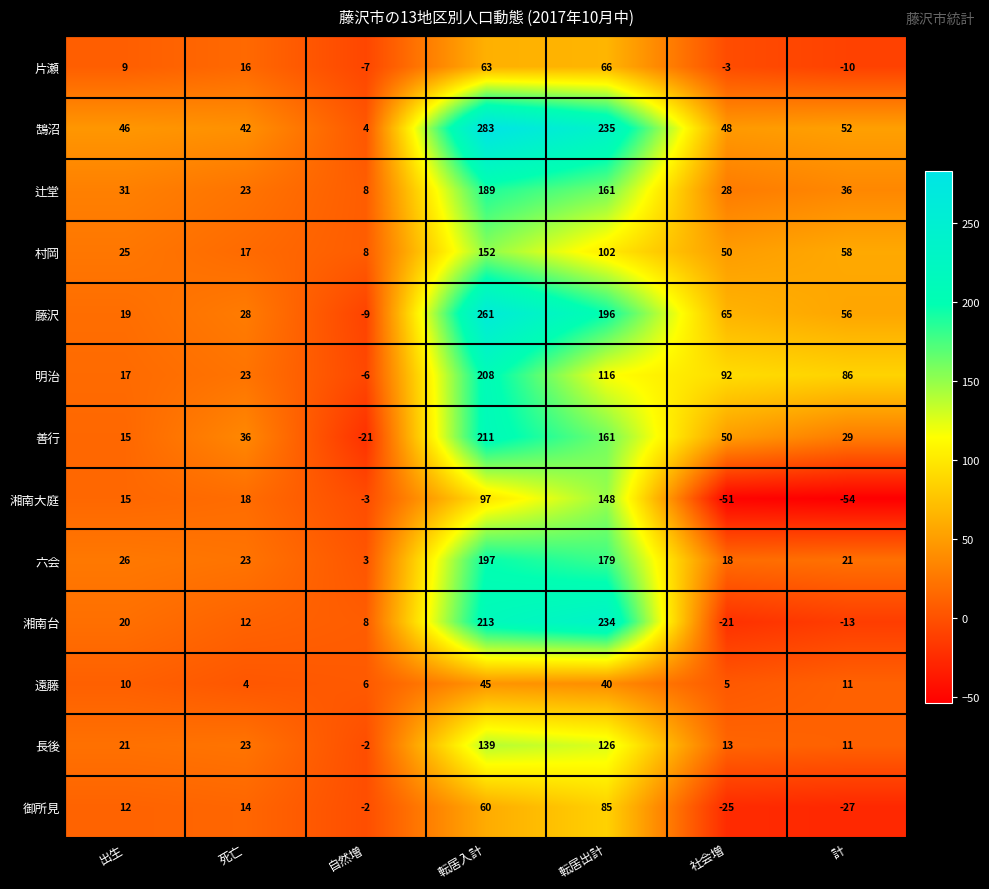

Between 自然増 and 転居出計, which series saw the biggest shift?

鵠沼